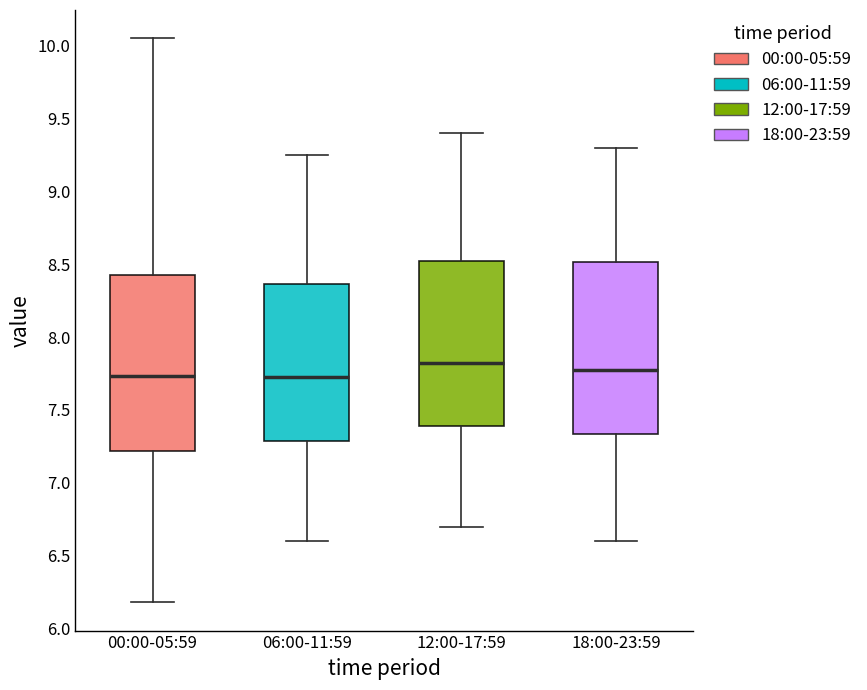

Where does the lower whisker of the box for 18:00-23:59 end on the y-axis? The values are not printed on the chart, so give them approximately, as read against the axis.

6.60